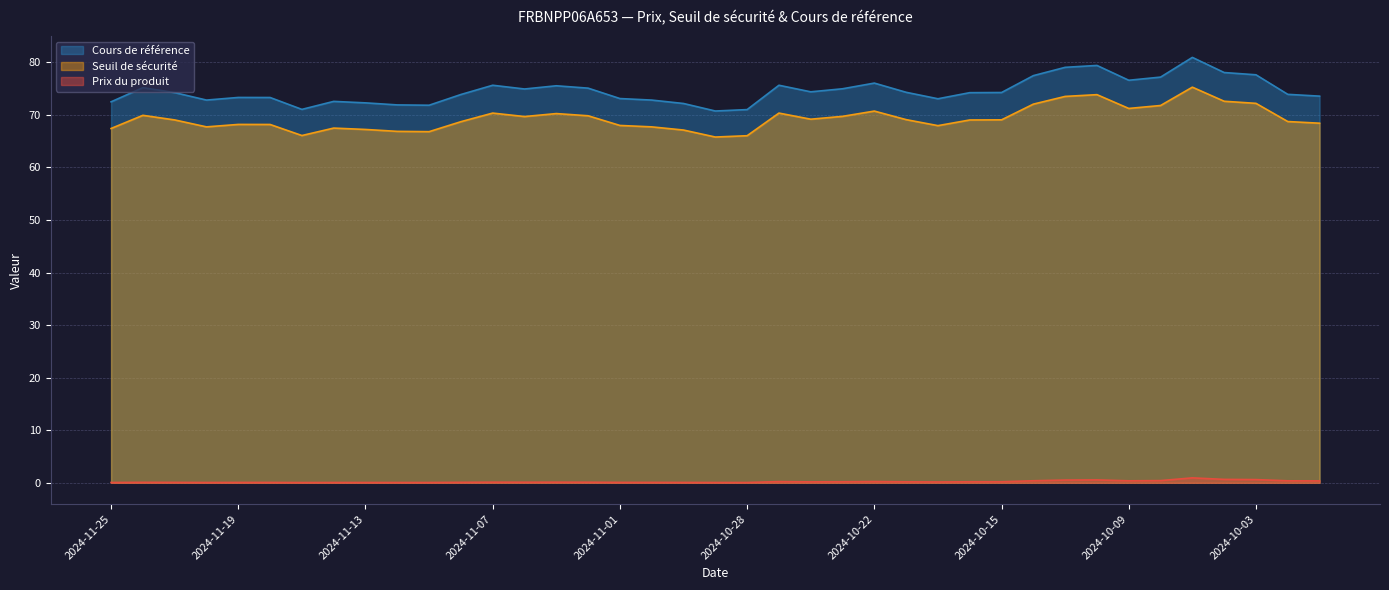

Count the number of data series in this chart.

3